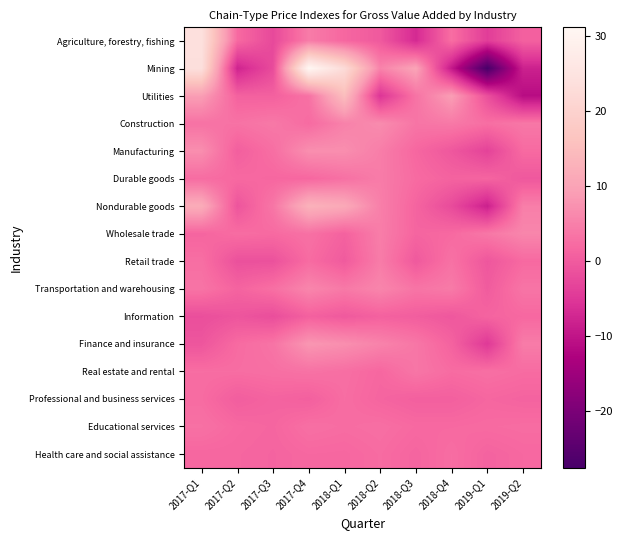

Reading right to left, transcribe all the data shown in this chart.

Agriculture, forestry, fishing: 2019-Q2=0.8	2019-Q1=-4.2	2018-Q4=2.6	2018-Q3=-6.9	2018-Q2=-0.2	2018-Q1=1.7	2017-Q4=4.5	2017-Q3=-2.5	2017-Q2=2.0	2017-Q1=23.9
Mining: 2019-Q2=-8.2	2019-Q1=-27.5	2018-Q4=-9.4	2018-Q3=10.1	2018-Q2=5.4	2018-Q1=22.4	2017-Q4=31.1	2017-Q3=-2.2	2017-Q2=-7.8	2017-Q1=23.7
Utilities: 2019-Q2=-11.2	2019-Q1=-1.6	2018-Q4=9.1	2018-Q3=3.3	2018-Q2=-5.4	2018-Q1=15.1	2017-Q4=3.1	2017-Q3=0.8	2017-Q2=1.0	2017-Q1=9.0
Construction: 2019-Q2=3.9	2019-Q1=2.7	2018-Q4=4.1	2018-Q3=3.6	2018-Q2=6.6	2018-Q1=5.2	2017-Q4=2.2	2017-Q3=4.1	2017-Q2=3.2	2017-Q1=3.2
Manufacturing: 2019-Q2=2.1	2019-Q1=-3.4	2018-Q4=-0.5	2018-Q3=1.7	2018-Q2=4.7	2018-Q1=6.9	2017-Q4=7.0	2017-Q3=2.7	2017-Q2=0.6	2017-Q1=6.9
Durable goods: 2019-Q2=-0.4	2019-Q1=1.4	2018-Q4=1.1	2018-Q3=2.2	2018-Q2=4.5	2018-Q1=3.0	2017-Q4=1.7	2017-Q3=1.7	2017-Q2=2.0	2017-Q1=2.4
Nondurable goods: 2019-Q2=4.8	2019-Q1=-8.3	2018-Q4=-2.2	2018-Q3=1.3	2018-Q2=4.9	2018-Q1=11.1	2017-Q4=12.8	2017-Q3=3.7	2017-Q2=-0.9	2017-Q1=11.7
Wholesale trade: 2019-Q2=5.8	2019-Q1=3.9	2018-Q4=2.0	2018-Q3=1.4	2018-Q2=4.7	2018-Q1=1.0	2017-Q4=3.0	2017-Q3=2.1	2017-Q2=2.5	2017-Q1=1.4
Retail trade: 2019-Q2=2.0	2019-Q1=-0.6	2018-Q4=3.1	2018-Q3=-0.2	2018-Q2=4.5	2018-Q1=0.0	2017-Q4=2.3	2017-Q3=-1.3	2017-Q2=-1.4	2017-Q1=2.7
Transportation and warehousing: 2019-Q2=3.5	2019-Q1=0.1	2018-Q4=4.3	2018-Q3=3.5	2018-Q2=5.7	2018-Q1=4.1	2017-Q4=5.8	2017-Q3=2.8	2017-Q2=1.2	2017-Q1=3.4
Information: 2019-Q2=1.8	2019-Q1=1.3	2018-Q4=-0.5	2018-Q3=0.4	2018-Q2=0.9	2018-Q1=-0.2	2017-Q4=0.8	2017-Q3=-1.8	2017-Q2=-0.8	2017-Q1=-1.7
Finance and insurance: 2019-Q2=4.5	2019-Q1=-4.8	2018-Q4=1.1	2018-Q3=3.8	2018-Q2=5.4	2018-Q1=7.0	2017-Q4=8.0	2017-Q3=3.4	2017-Q2=2.2	2017-Q1=-0.7
Real estate and rental: 2019-Q2=2.3	2019-Q1=2.8	2018-Q4=2.3	2018-Q3=3.7	2018-Q2=1.7	2018-Q1=2.7	2017-Q4=3.2	2017-Q3=2.8	2017-Q2=2.5	2017-Q1=2.5
Professional and business services: 2019-Q2=1.2	2019-Q1=1.6	2018-Q4=0.7	2018-Q3=0.7	2018-Q2=1.4	2018-Q1=2.5	2017-Q4=0.7	2017-Q3=1.2	2017-Q2=0.4	2017-Q1=2.3
Educational services: 2019-Q2=2.4	2019-Q1=2.2	2018-Q4=2.0	2018-Q3=2.0	2018-Q2=2.7	2018-Q1=2.4	2017-Q4=2.8	2017-Q3=1.5	2017-Q2=1.9	2017-Q1=3.0
Health care and social assistance: 2019-Q2=1.8	2019-Q1=1.2	2018-Q4=2.5	2018-Q3=1.4	2018-Q2=2.3	2018-Q1=1.7	2017-Q4=1.8	2017-Q3=1.3	2017-Q2=1.6	2017-Q1=1.6